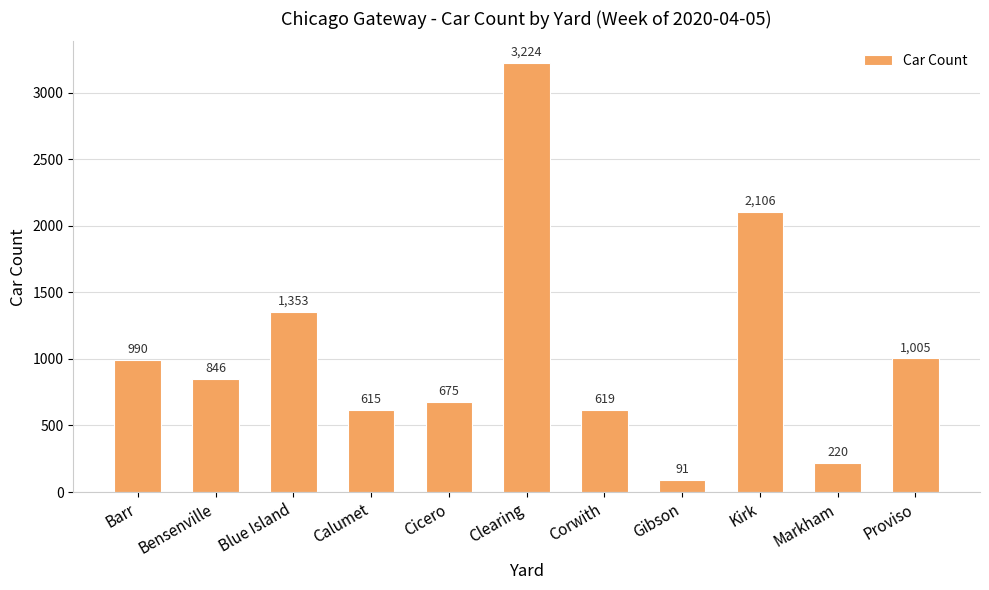

Reading right to left, extract all data points from this chart.

Proviso=1005	Markham=220	Kirk=2106	Gibson=91	Corwith=619	Clearing=3224	Cicero=675	Calumet=615	Blue Island=1353	Bensenville=846	Barr=990